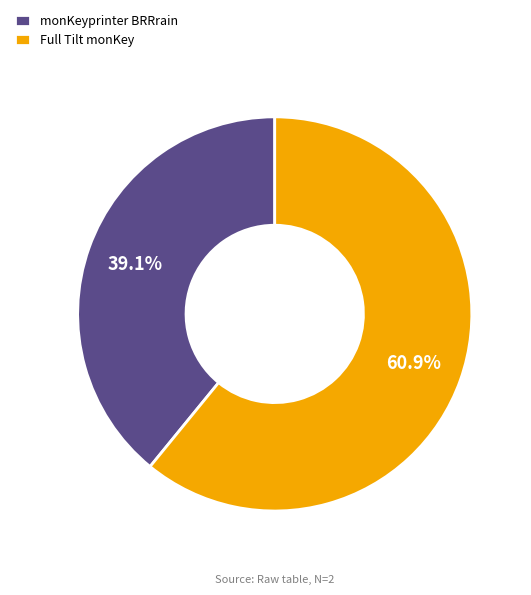

What is the smallest slice in the pie chart?

monKeyprinter BRRrain